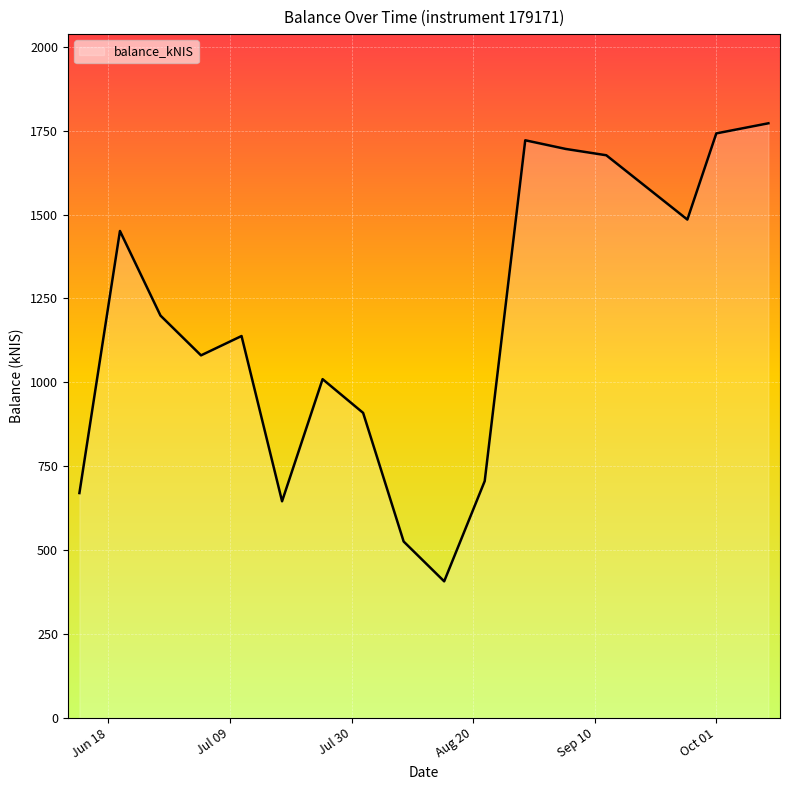

What is the maximum value shown in the chart?

1772.2